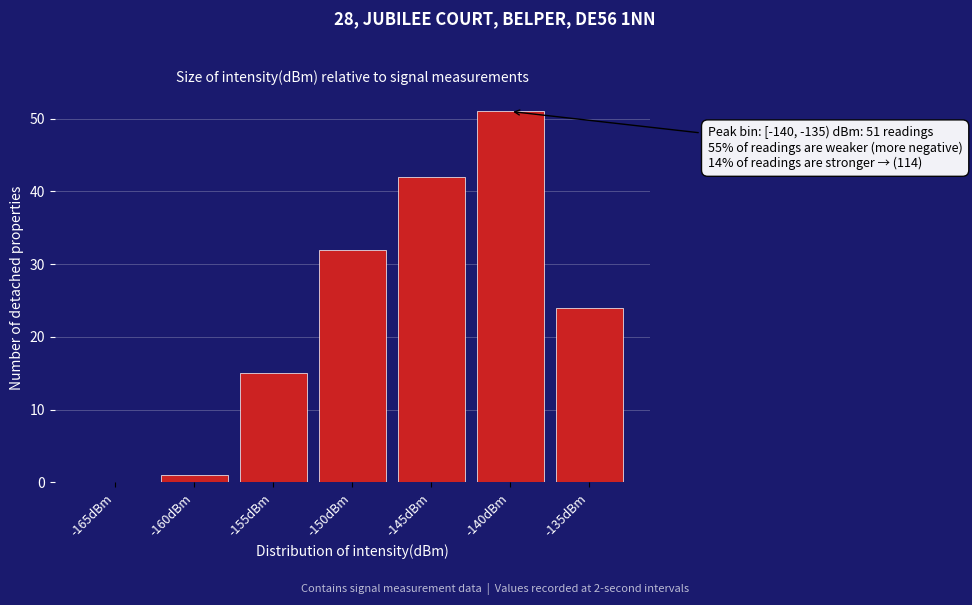

Reading left to right, transcribe all the data shown in this chart.

-165dBm=0	-160dBm=1	-155dBm=15	-150dBm=32	-145dBm=42	-140dBm=51	-135dBm=24